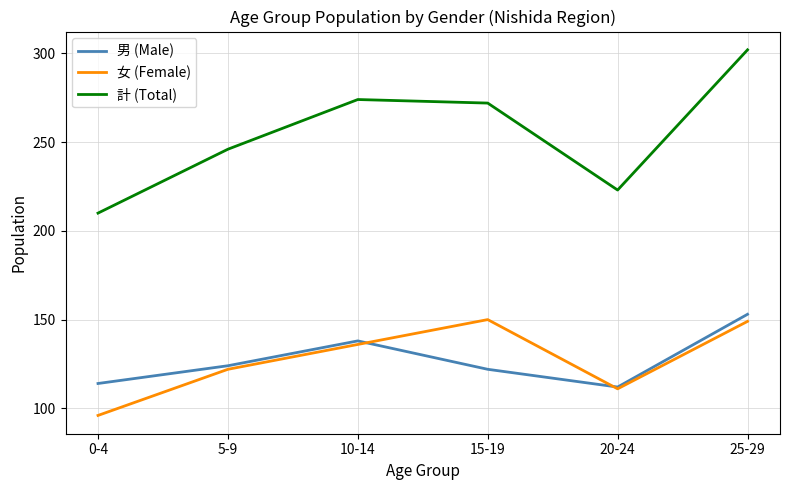

Reading left to right, transcribe all the data shown in this chart.

男 (Male): 114	124	138	122	112	153
女 (Female): 96	122	136	150	111	149
計 (Total): 210	246	274	272	223	302